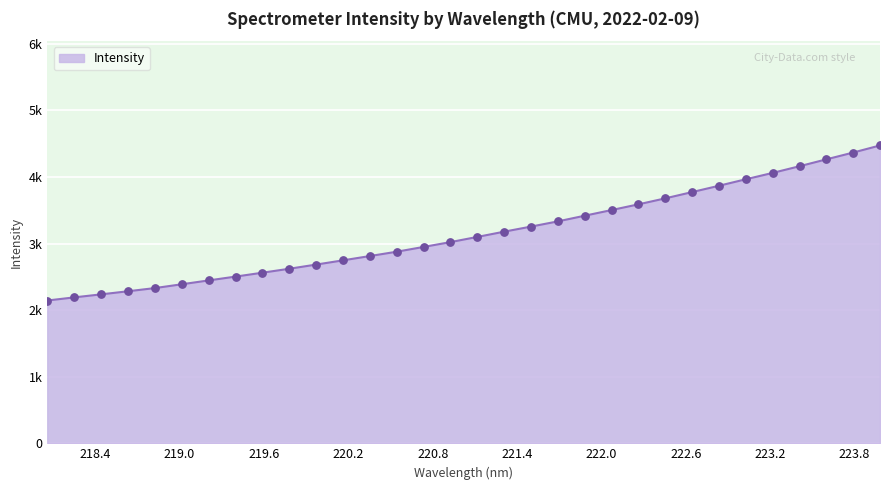

Is this an area chart (filled region under the line)?

Yes